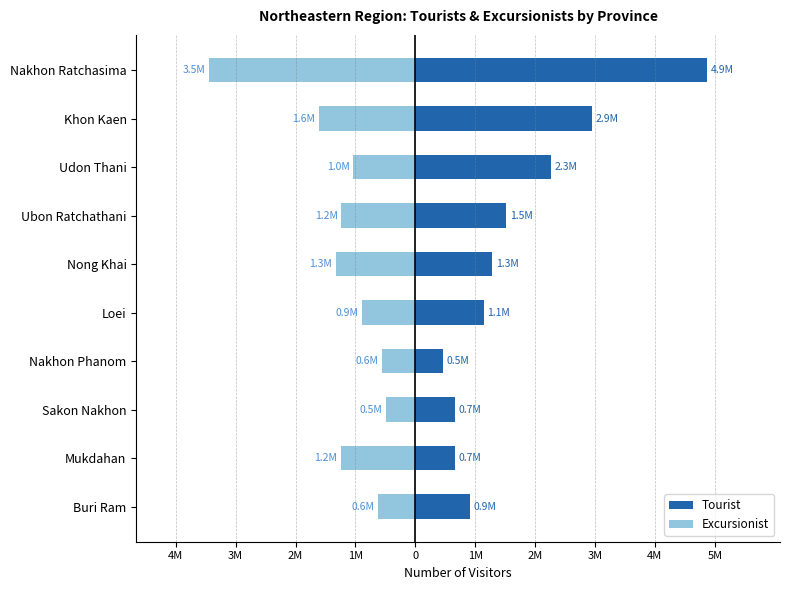

The value of Excursionist at Loei is -885676. True or false?

True